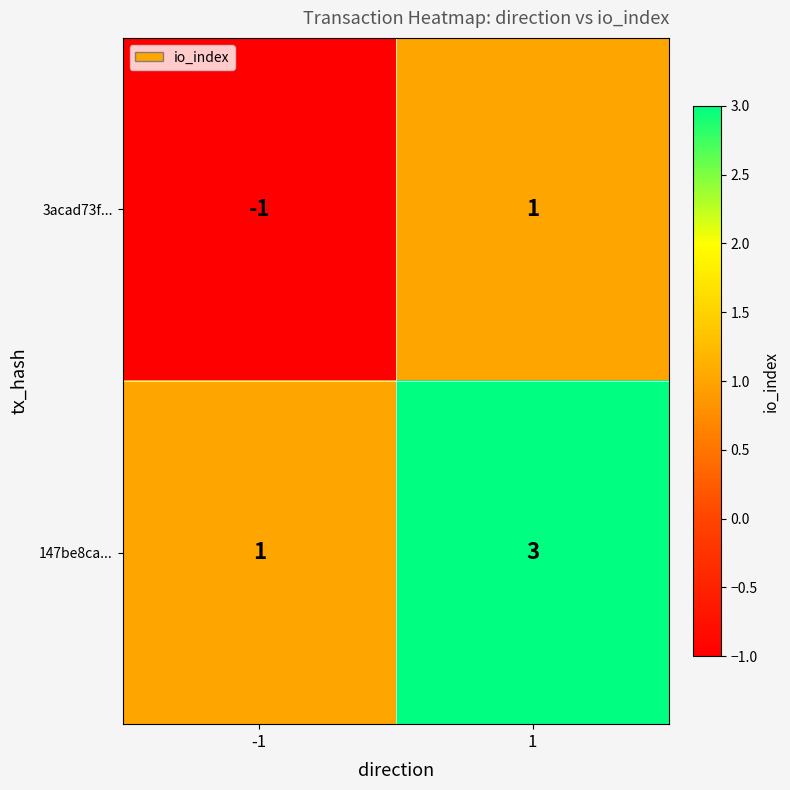

At how many categories does at least one series exceed 2?

1